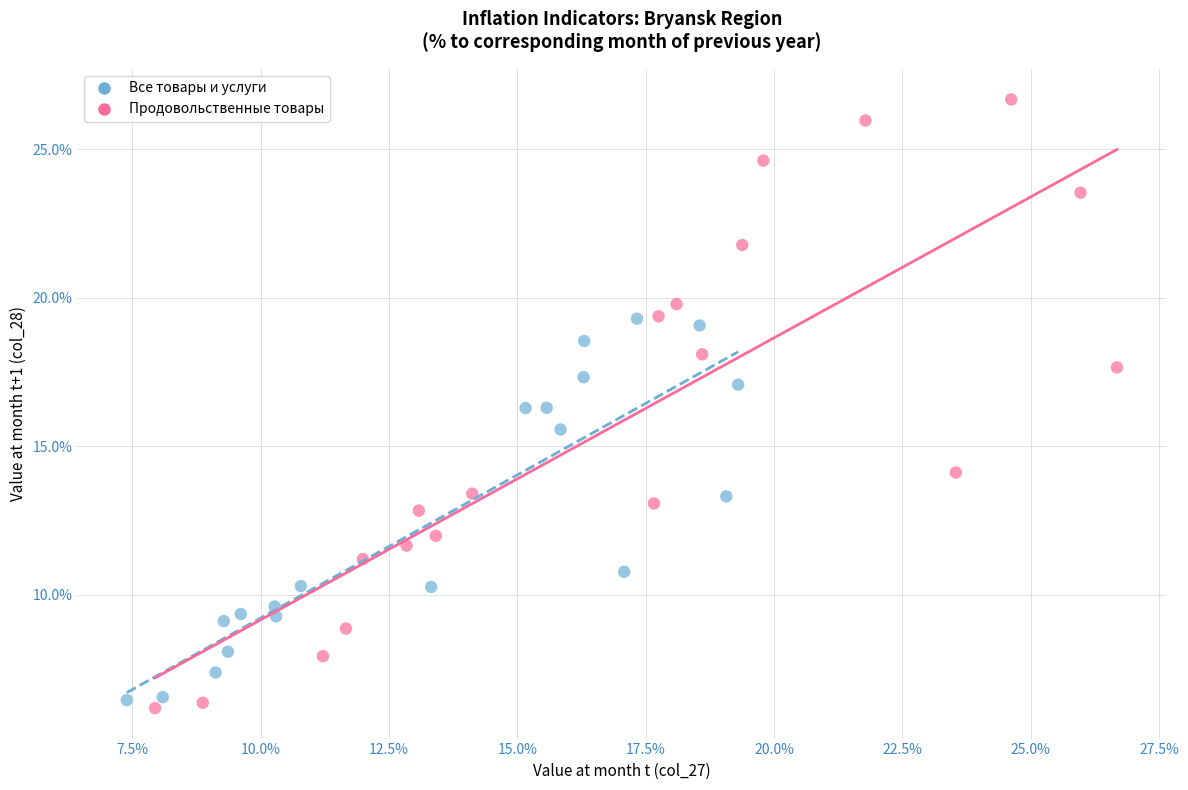

Which series reaches the maximum Y coordinate?

Продовольственные товары